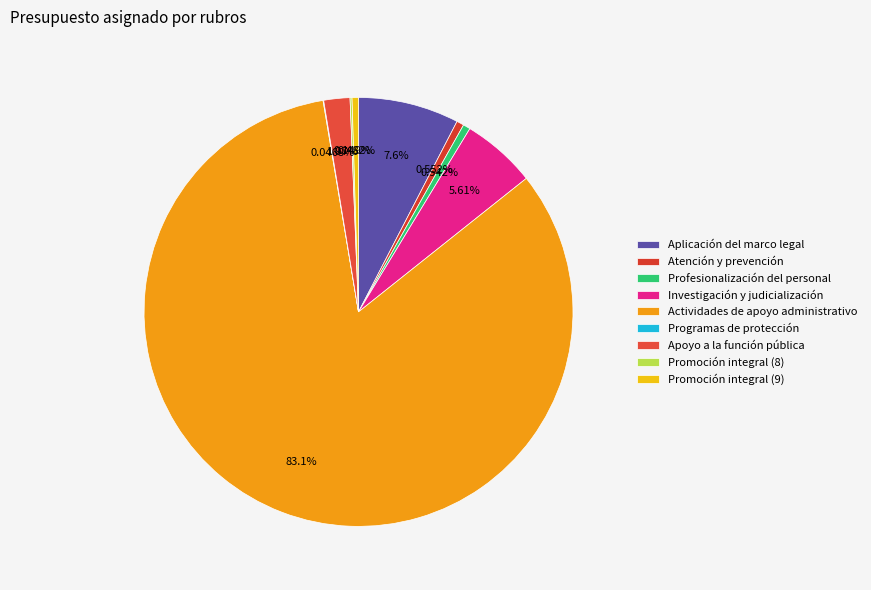

What percentage is the Actividades de apoyo administrativo slice, to the nearest percent?

83%